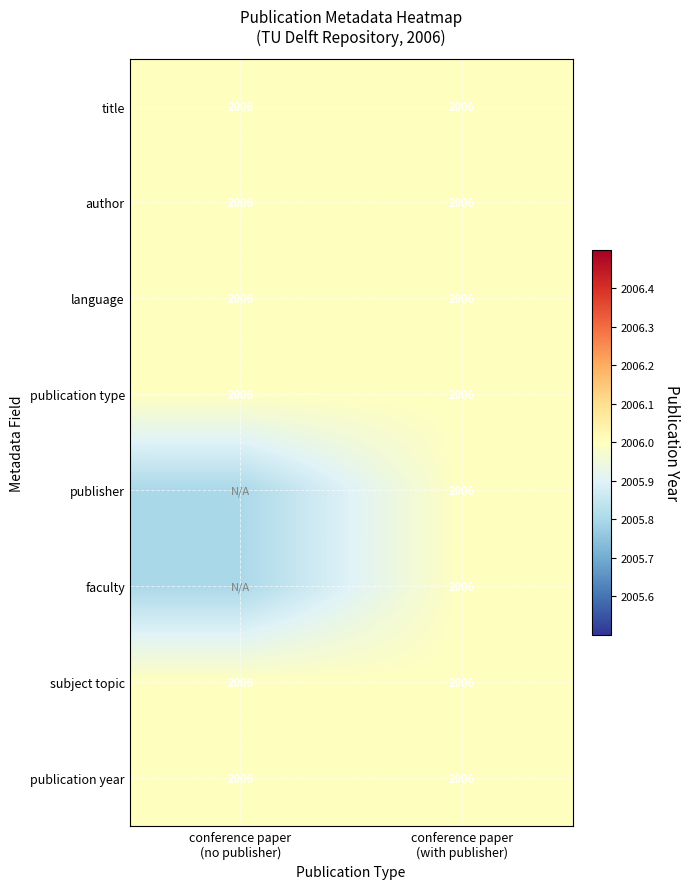

At which category is the sum across all series the highest?

conference paper
(with publisher)